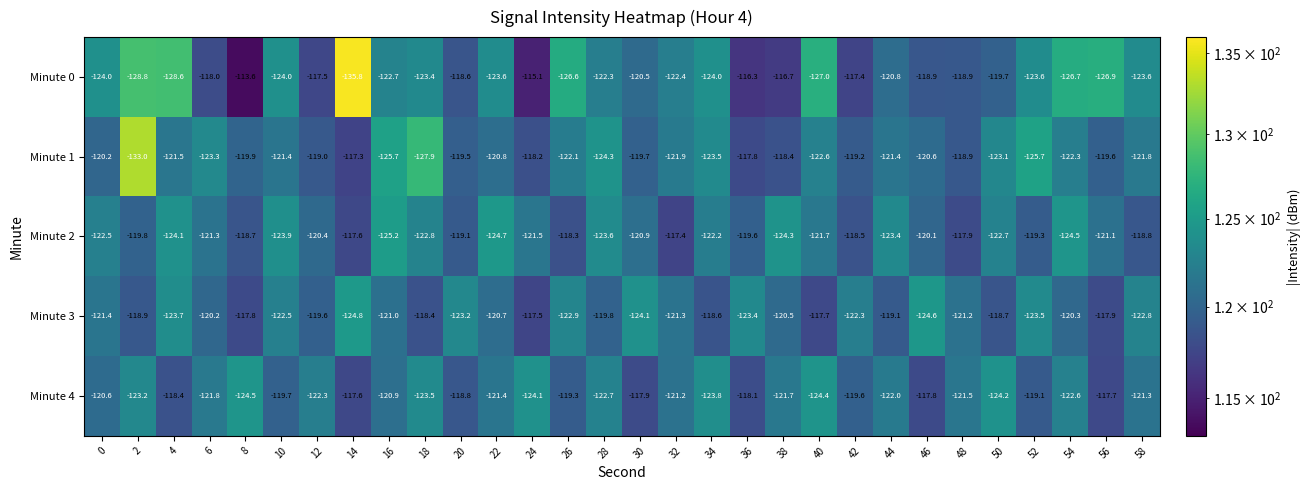

What is the difference between the second highest and second lowest values in the Minute 4 series?

6.7